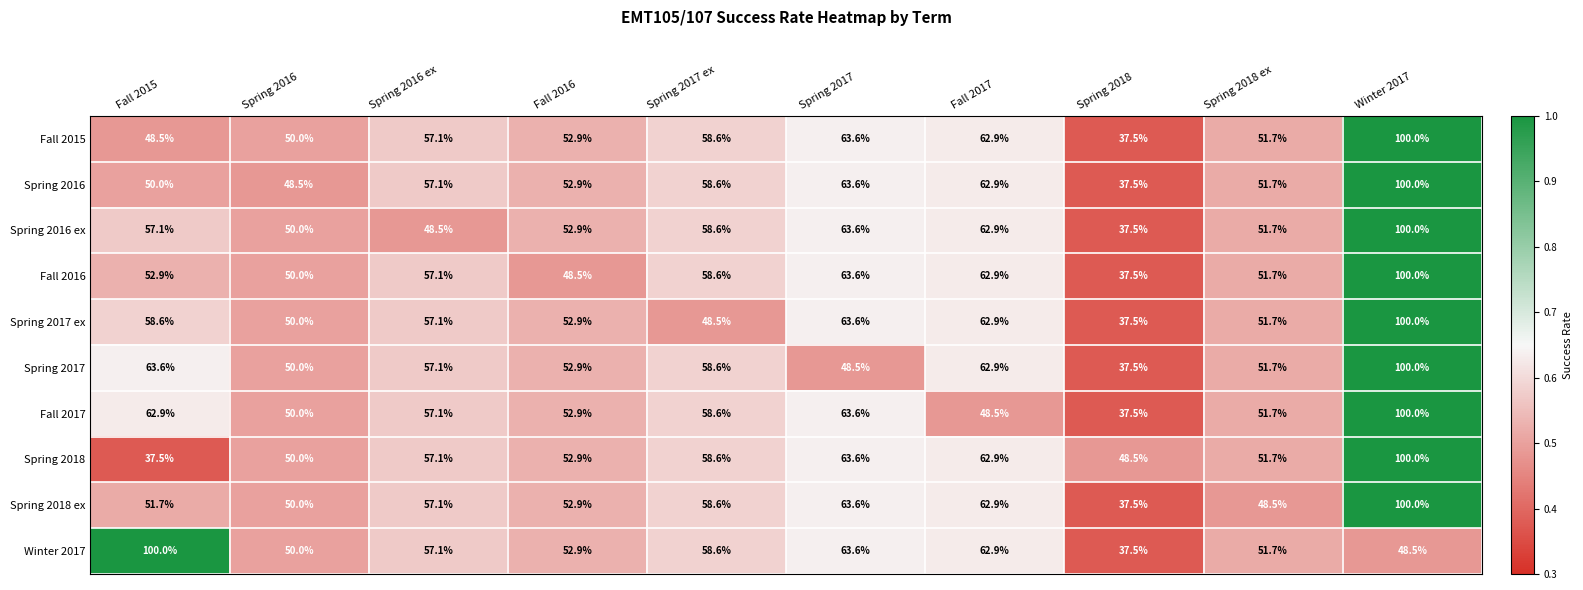

What is the sum of the Winter 2017 values at Winter 2017 and Spring 2018?

86.0